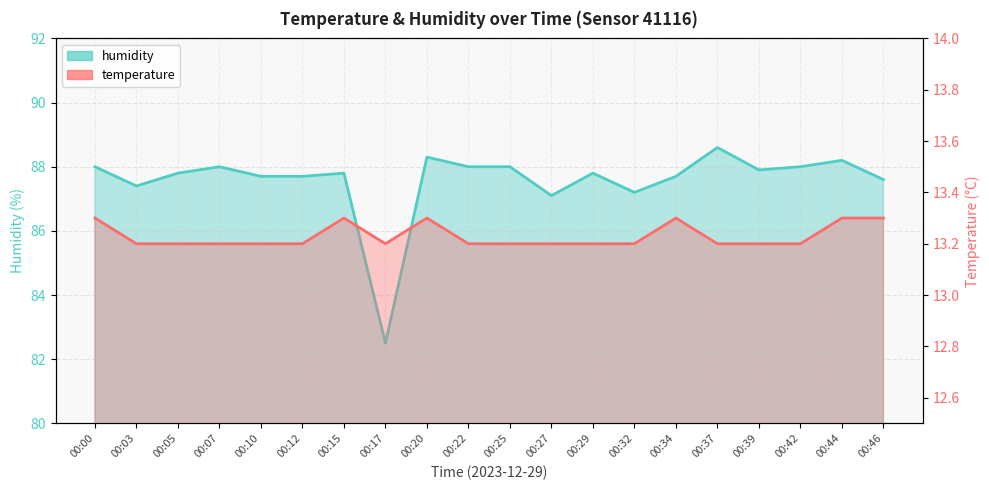

What is the sum of the humidity line values at 00:17 and 00:20?

170.8